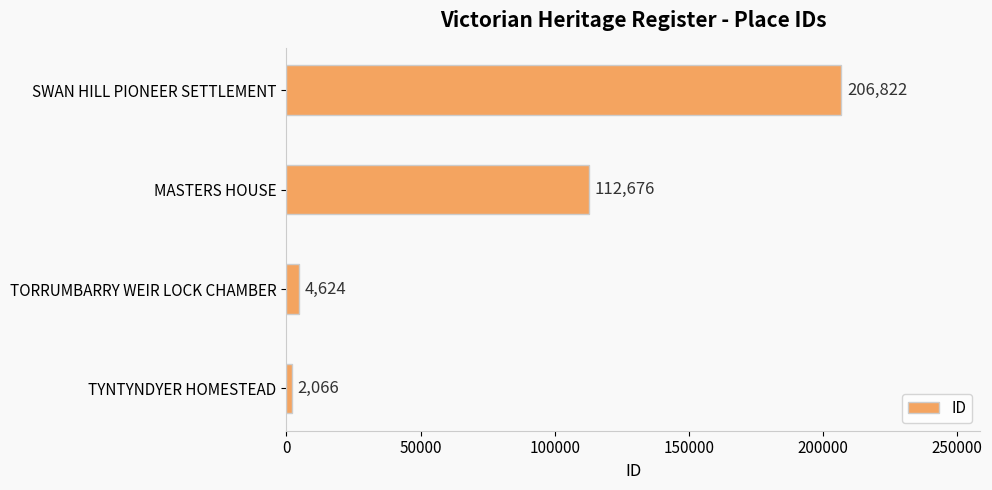

What is the average value?

81547